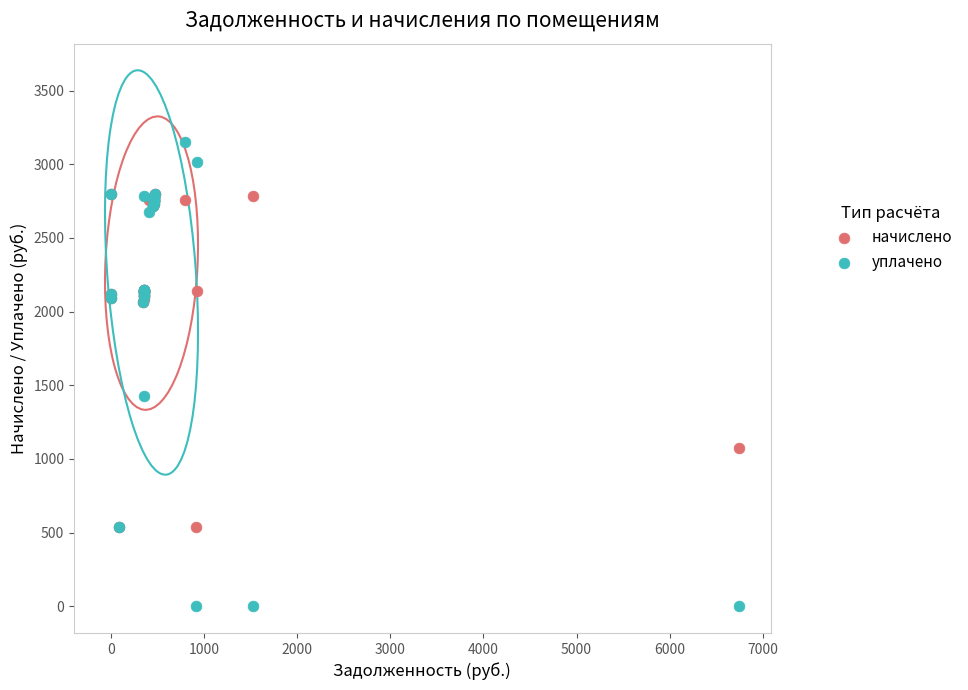

Which series reaches the minimum Y coordinate?

уплачено